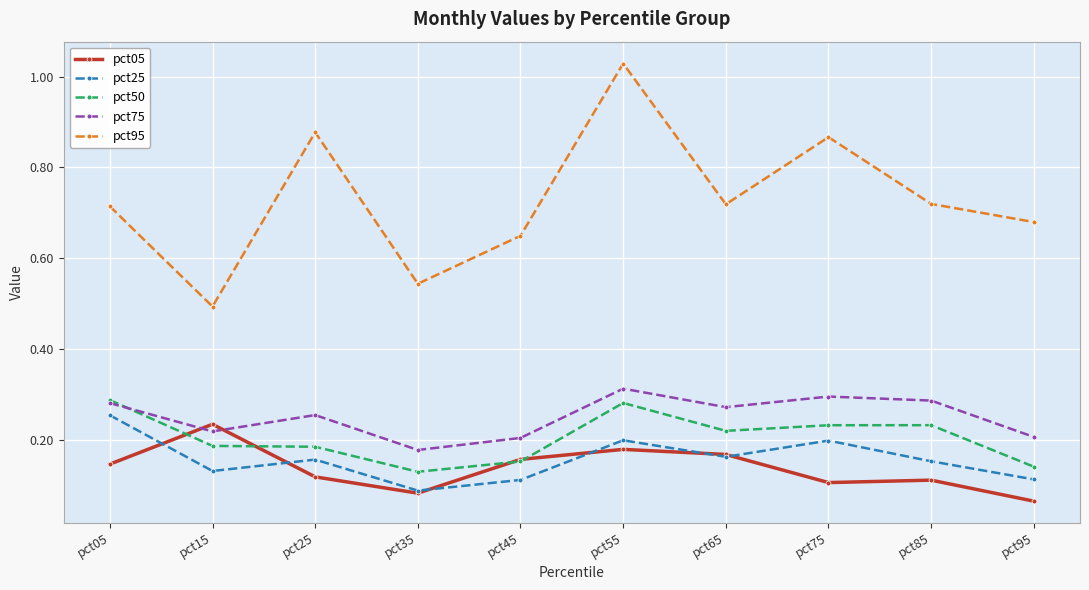

Count the pct25 values in the range 0 to 1.

10